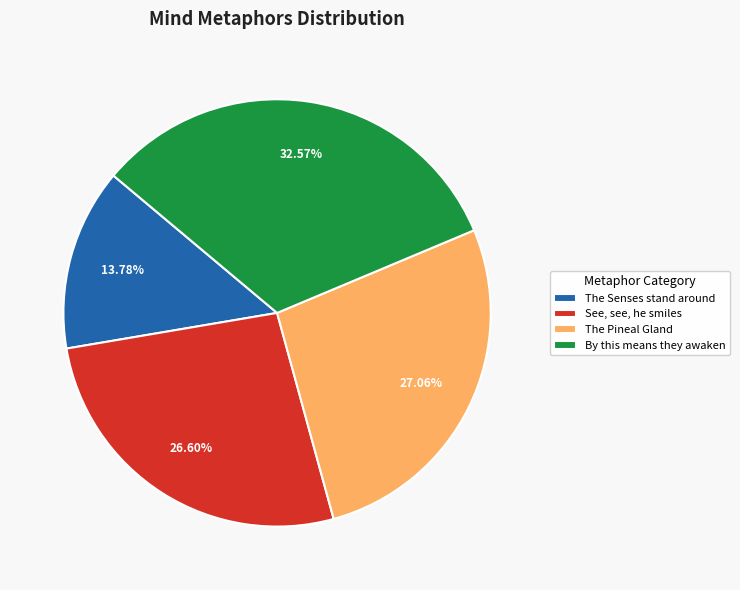

What percentage is the By this means slice, to the nearest percent?

33%